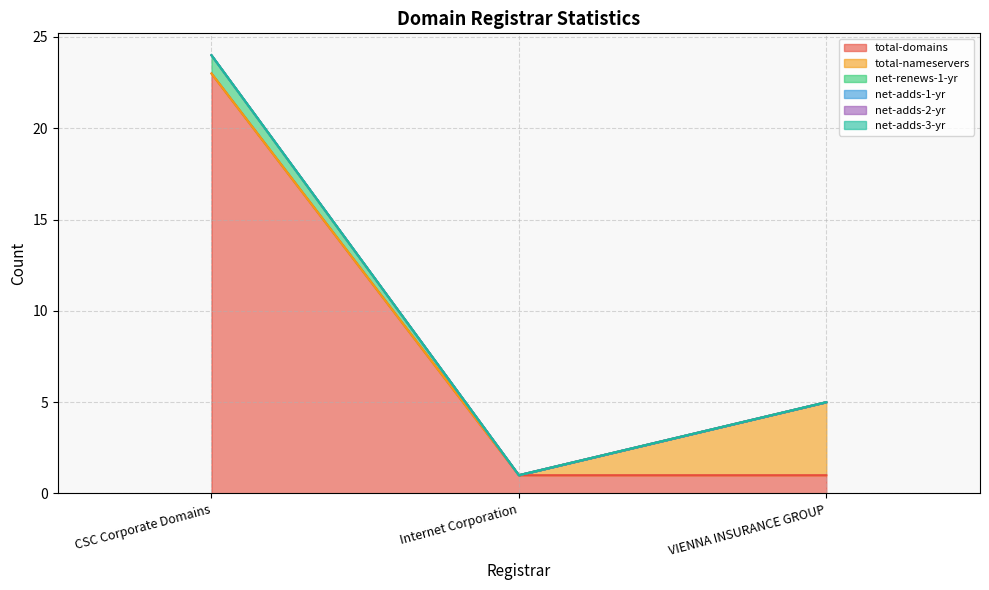

At which label is net-renews-1-yr closest to 0?

Internet Corporation